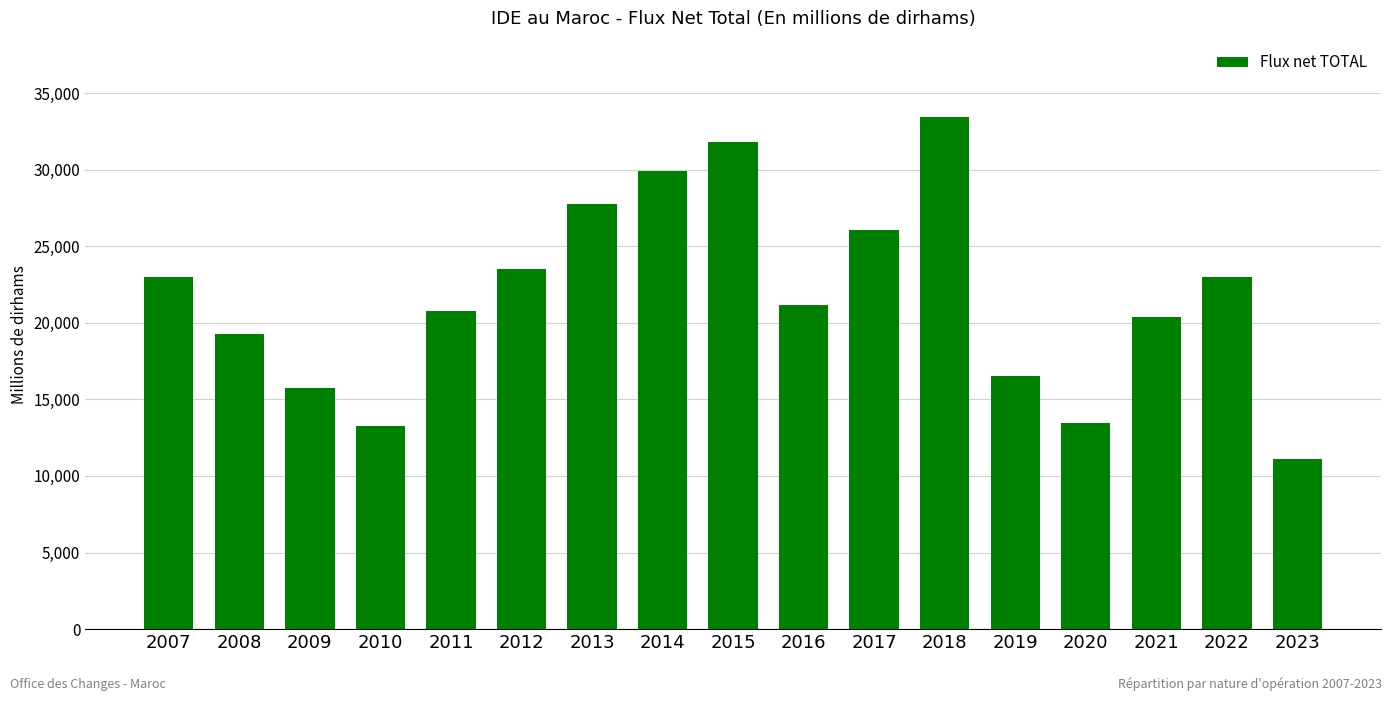

What is the difference between the second highest and second lowest values?

18533.5